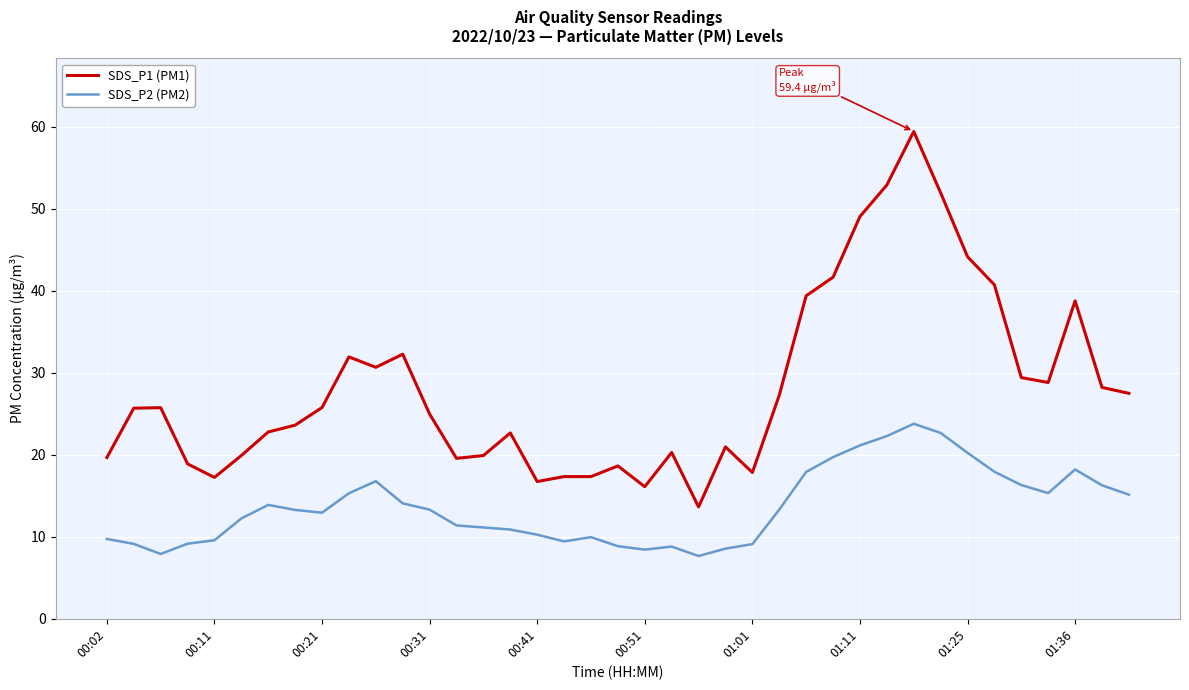

Which series has the largest total across all categories?

SDS_P1 (PM1)